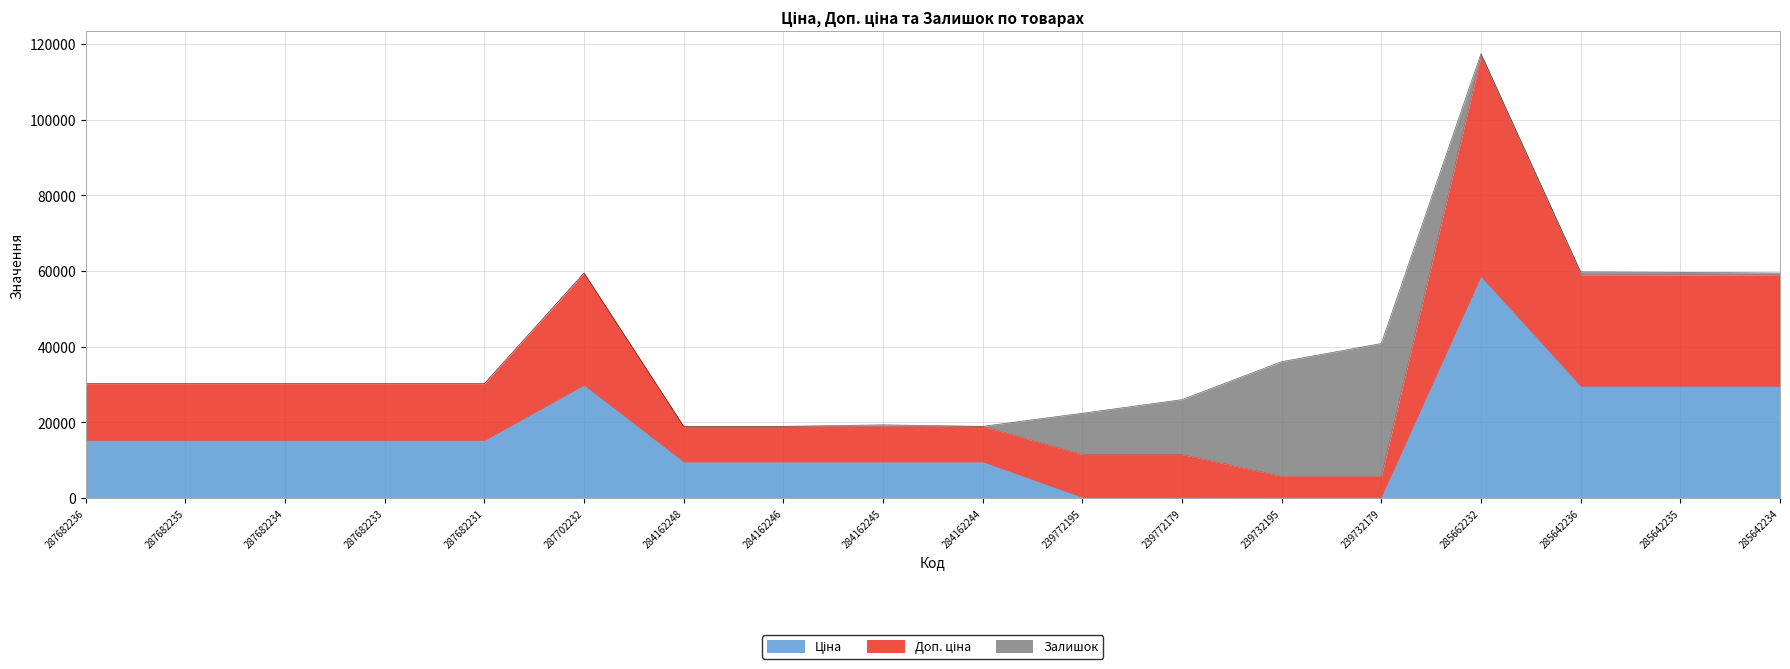

At which category does the chart reach its minimum across all series?

239732195